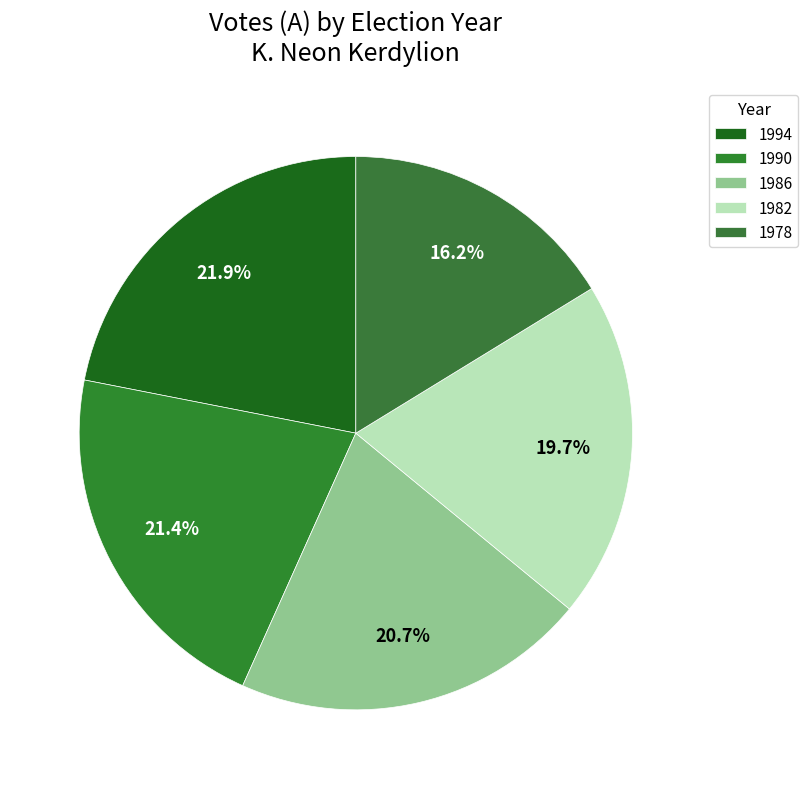

What is the ratio of the value at 1990 to the value at 1994?

1.0